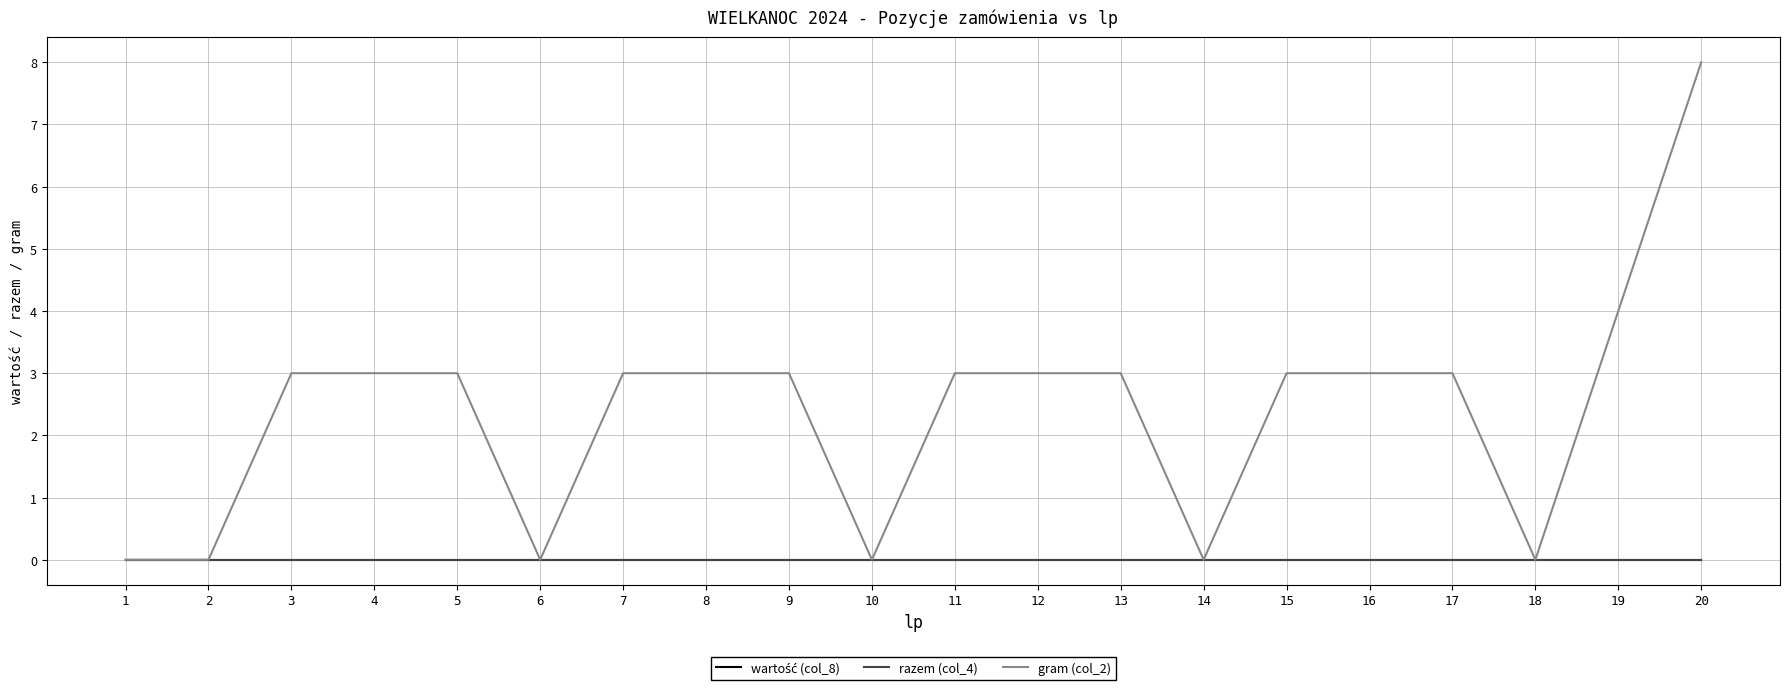

Which has a higher value, 4 or 16?

4